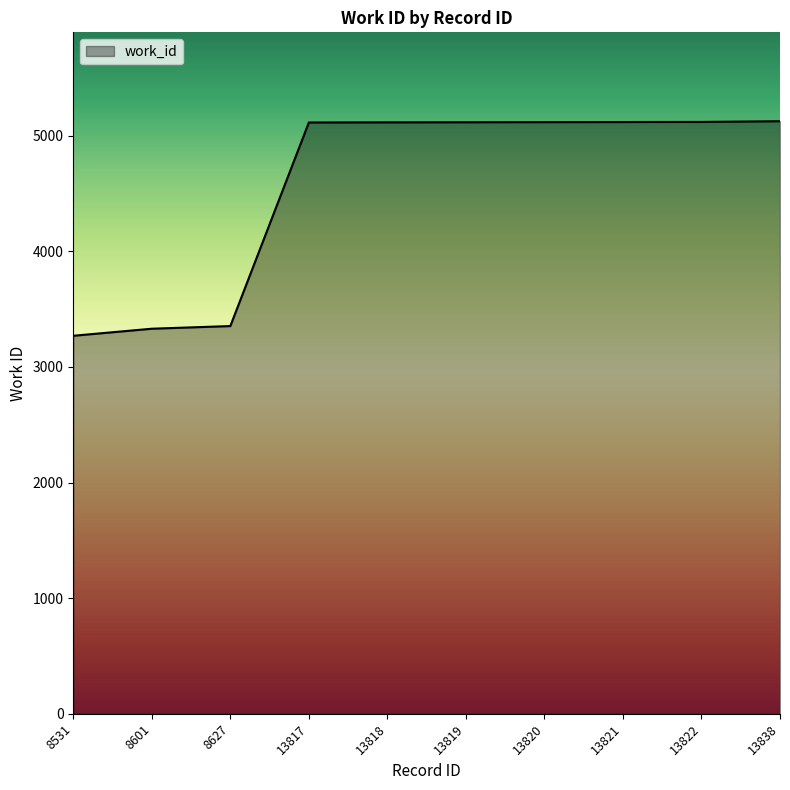

What is the minimum value shown in the chart?

3270